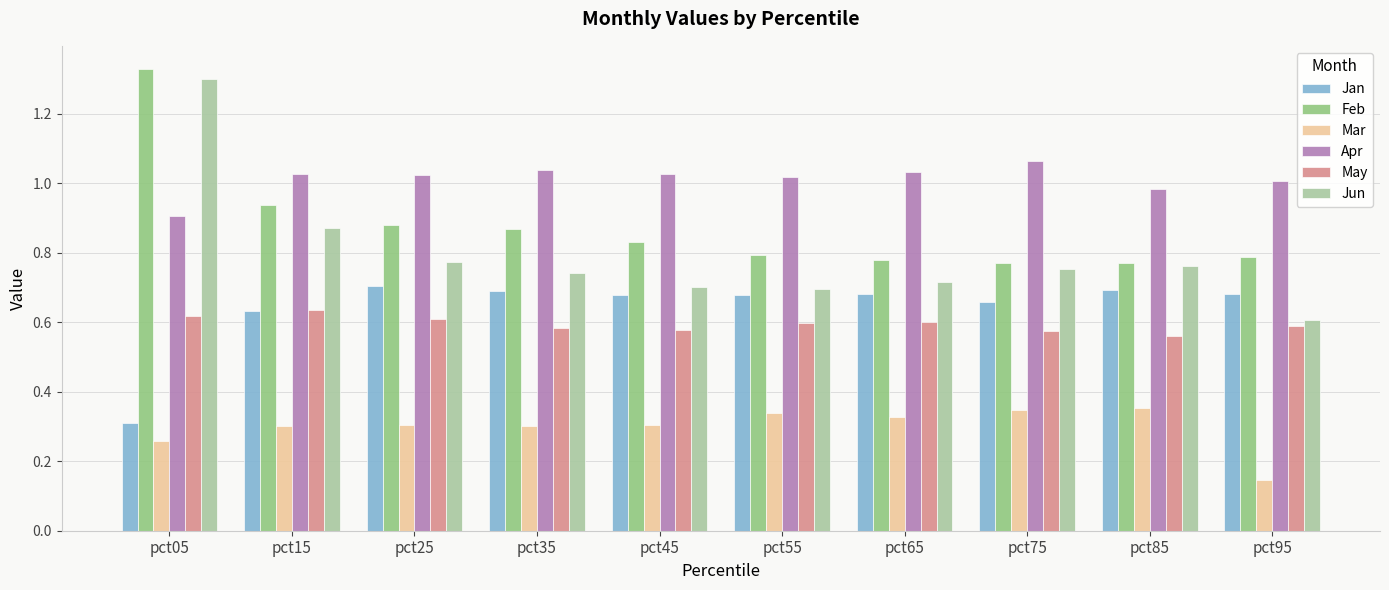

The value of Feb at pct95 is 0.8. True or false?

True